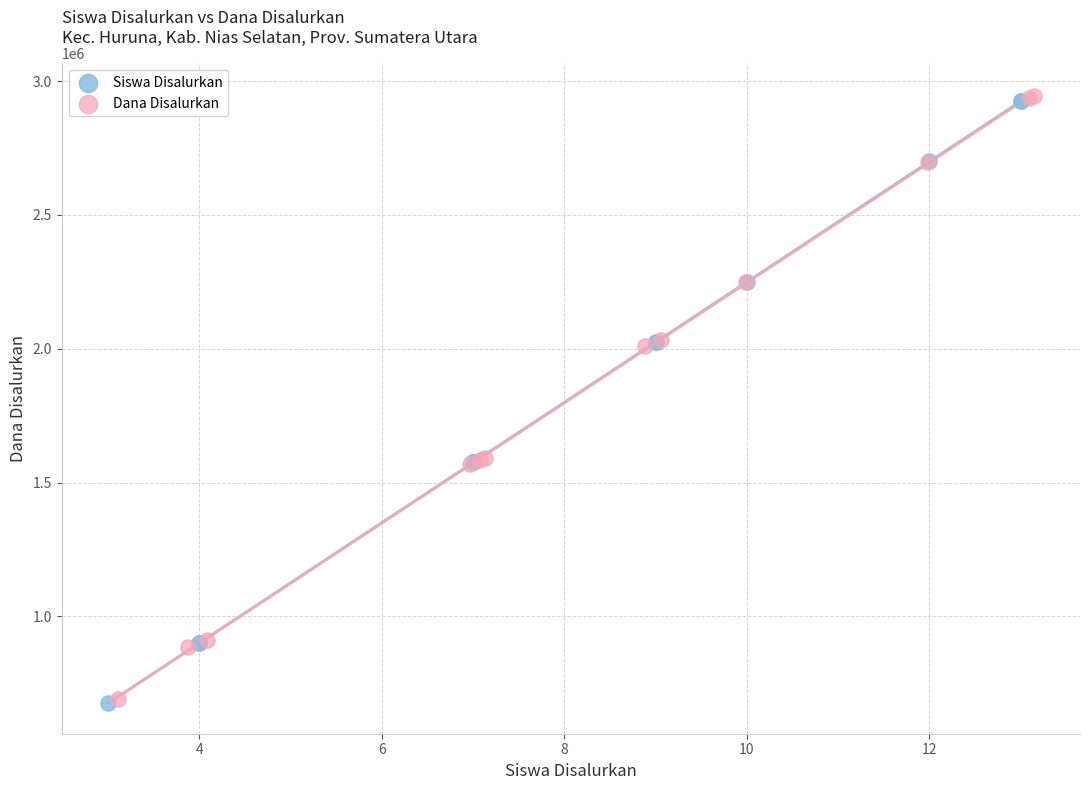

What are all the series names shown in the legend?

Siswa Disalurkan, Dana Disalurkan